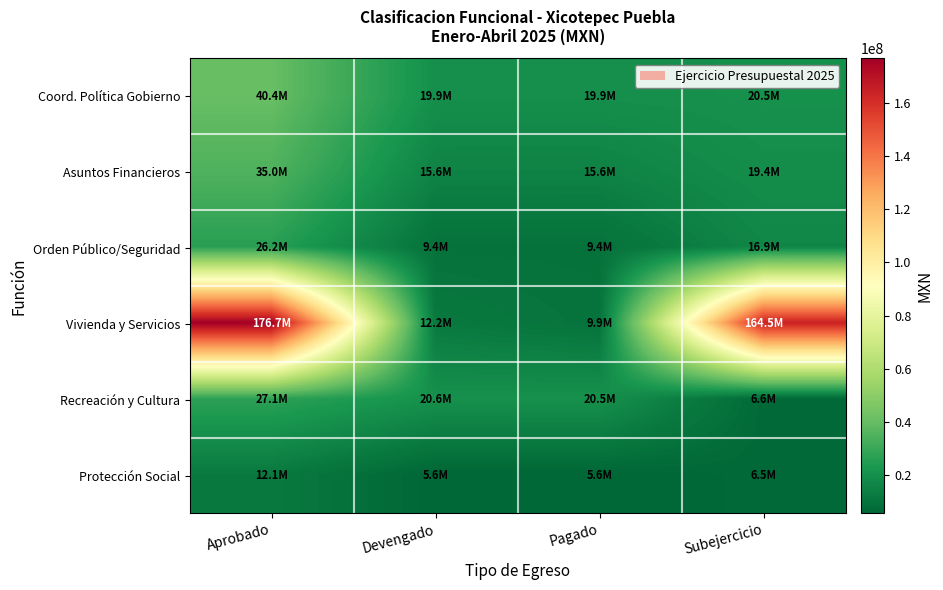

Rank the series by their maximum value, from highest to lowest.

Vivienda y Servicios, Coord. Política Gobierno, Asuntos Financieros, Recreación y Cultura, Orden Público/Seguridad, Protección Social